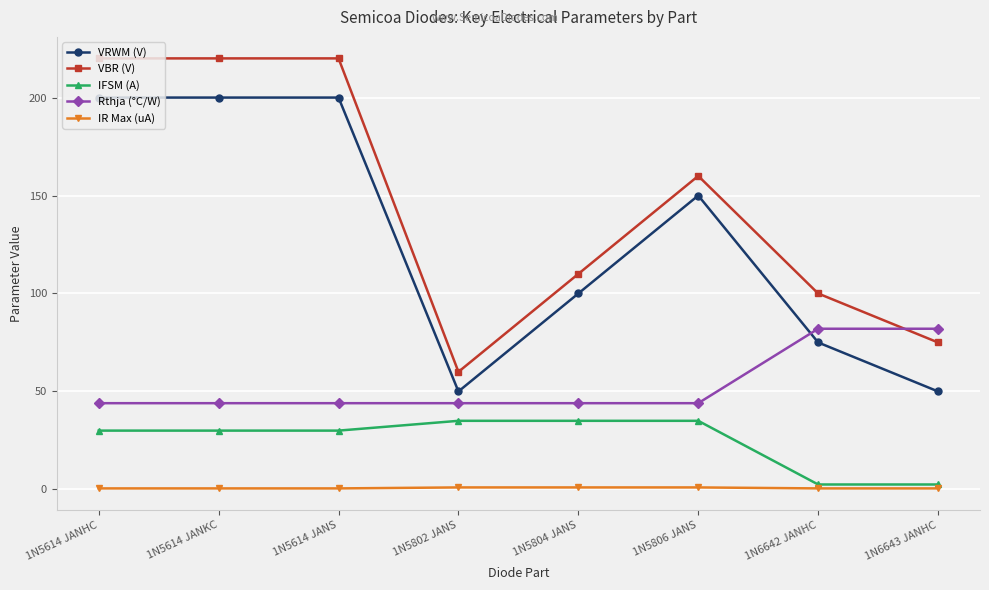

How many lines are shown in the chart?

5